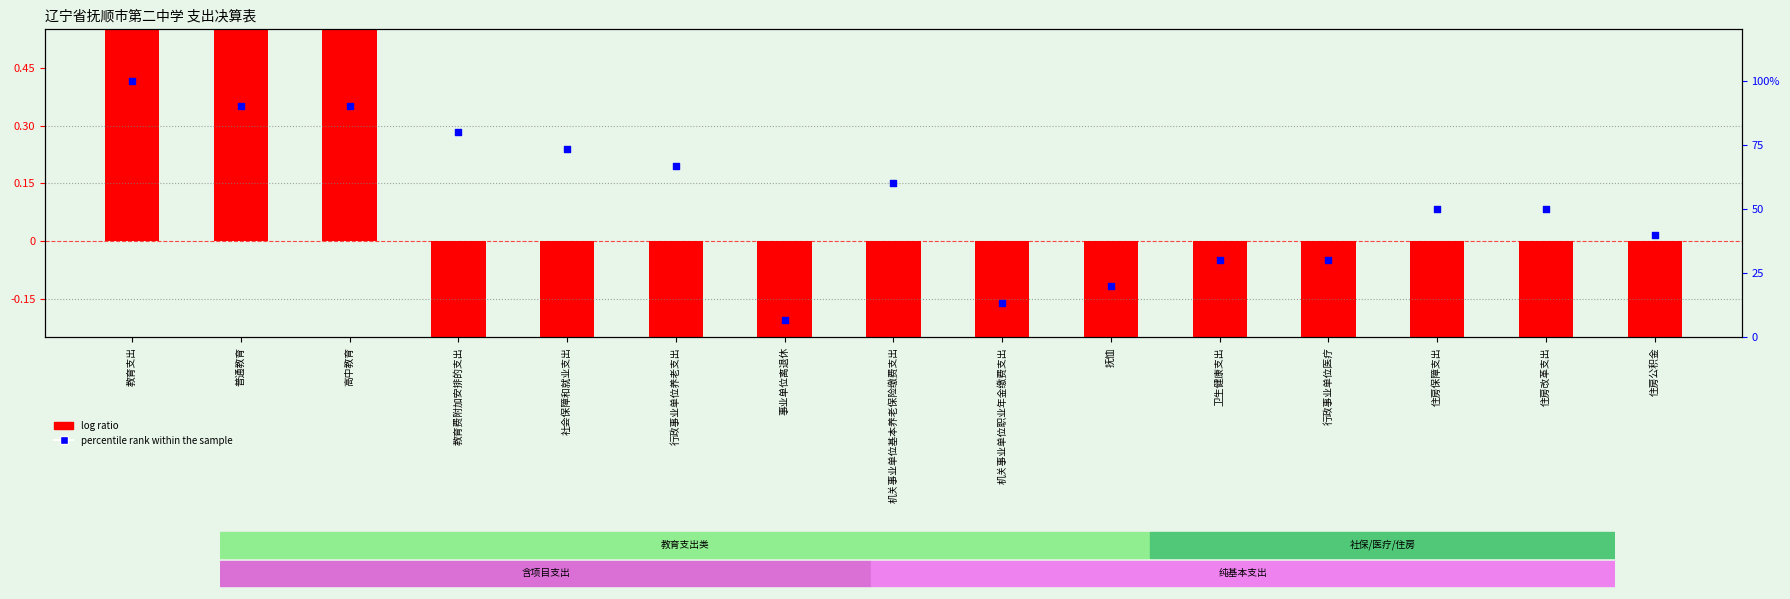

Which series has the largest total across all categories?

percentile rank within the sample